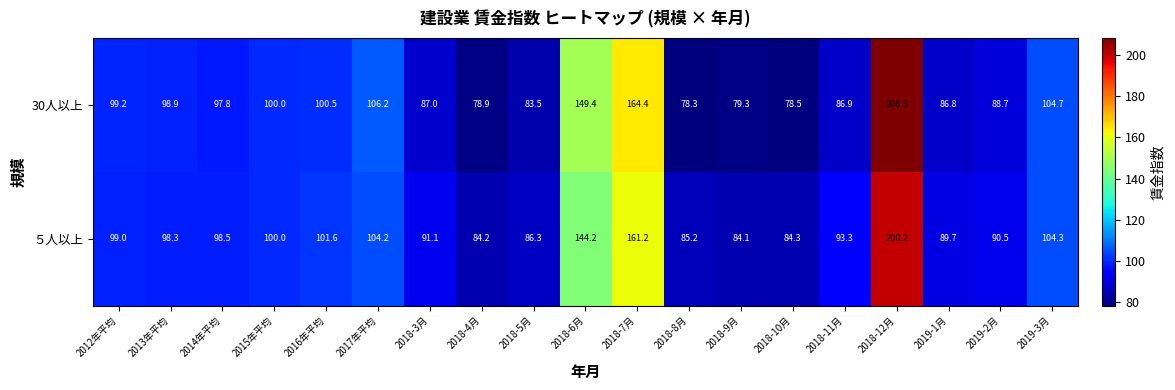

What value does the ５人以上 series have at 2018-3月?

91.1